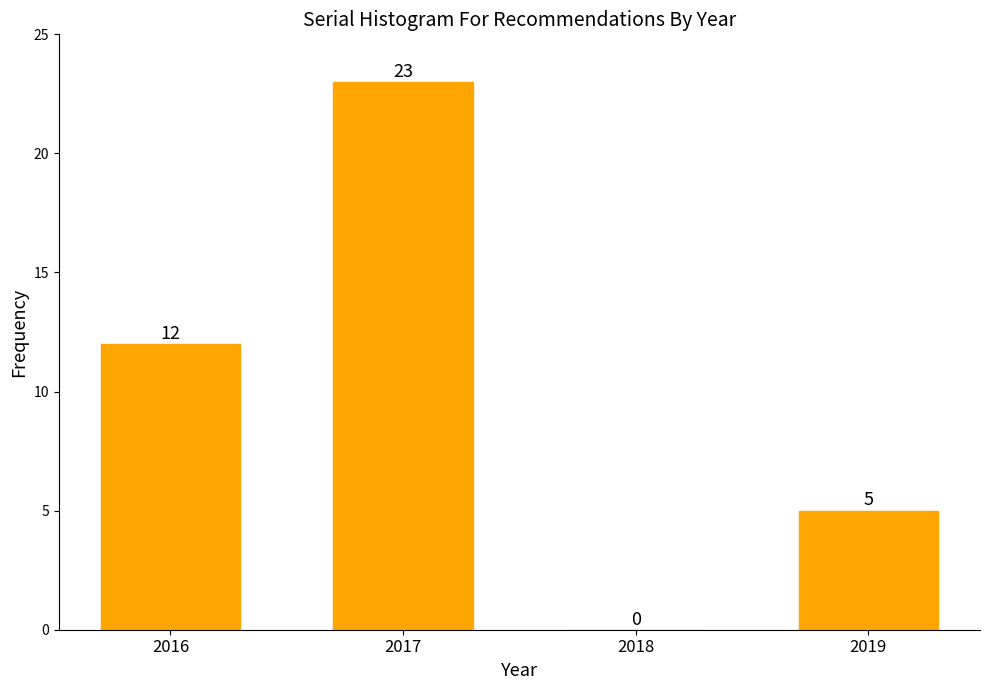

Reading left to right, transcribe all the data shown in this chart.

2016=12	2017=23	2018=0	2019=5